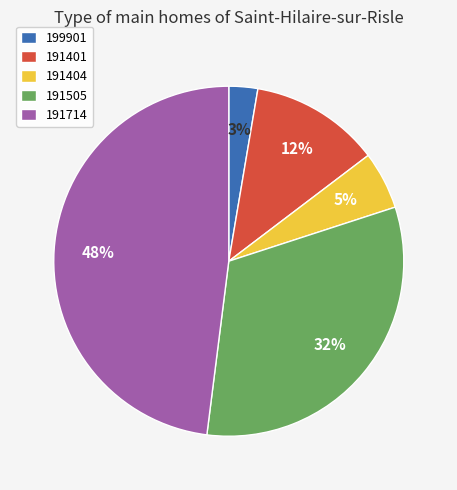

Between 199901 and 191404, which is larger?

191404